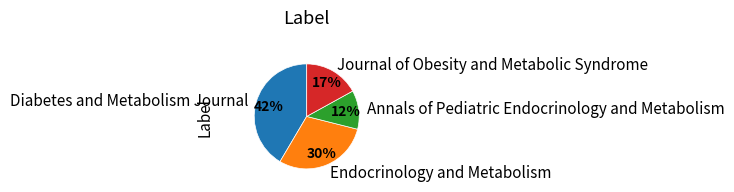

Count the number of slices in the pie.

4